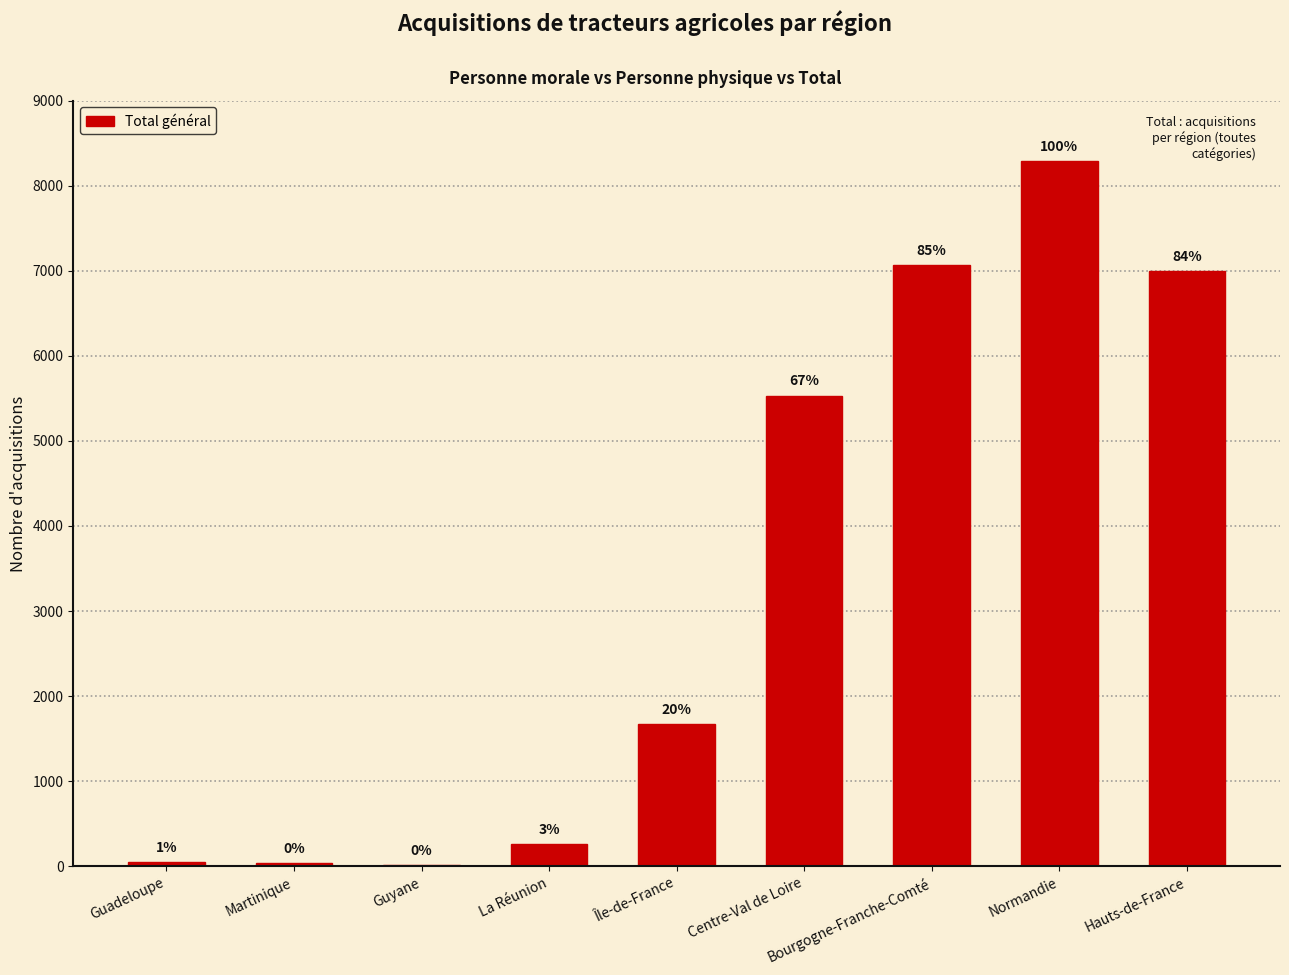

At which category does the chart reach its peak across all series?

Normandie